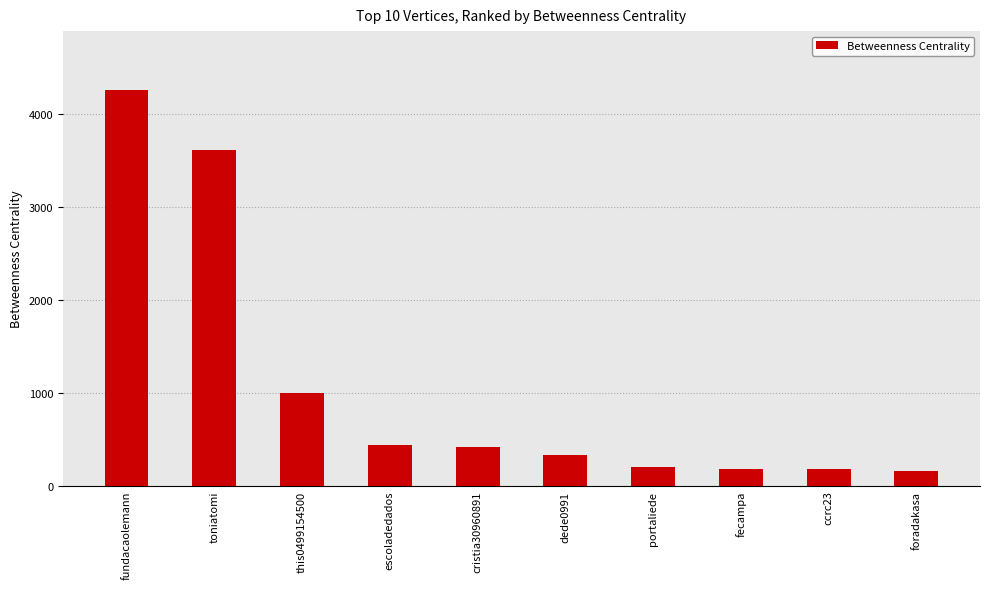

What is the sum of all values?

10774.7